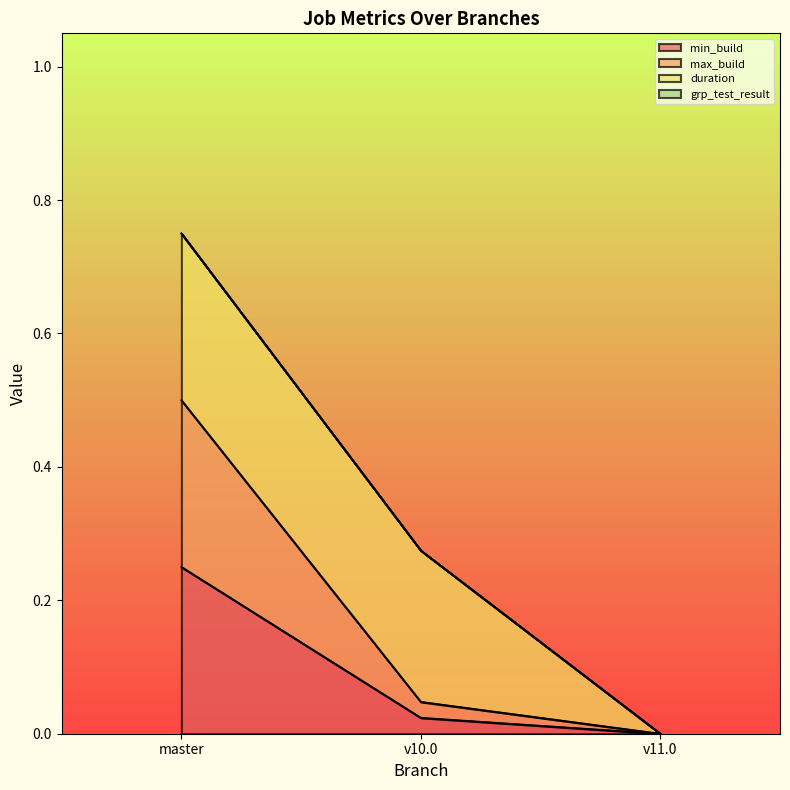

How many data points in max_build are above 0?

2